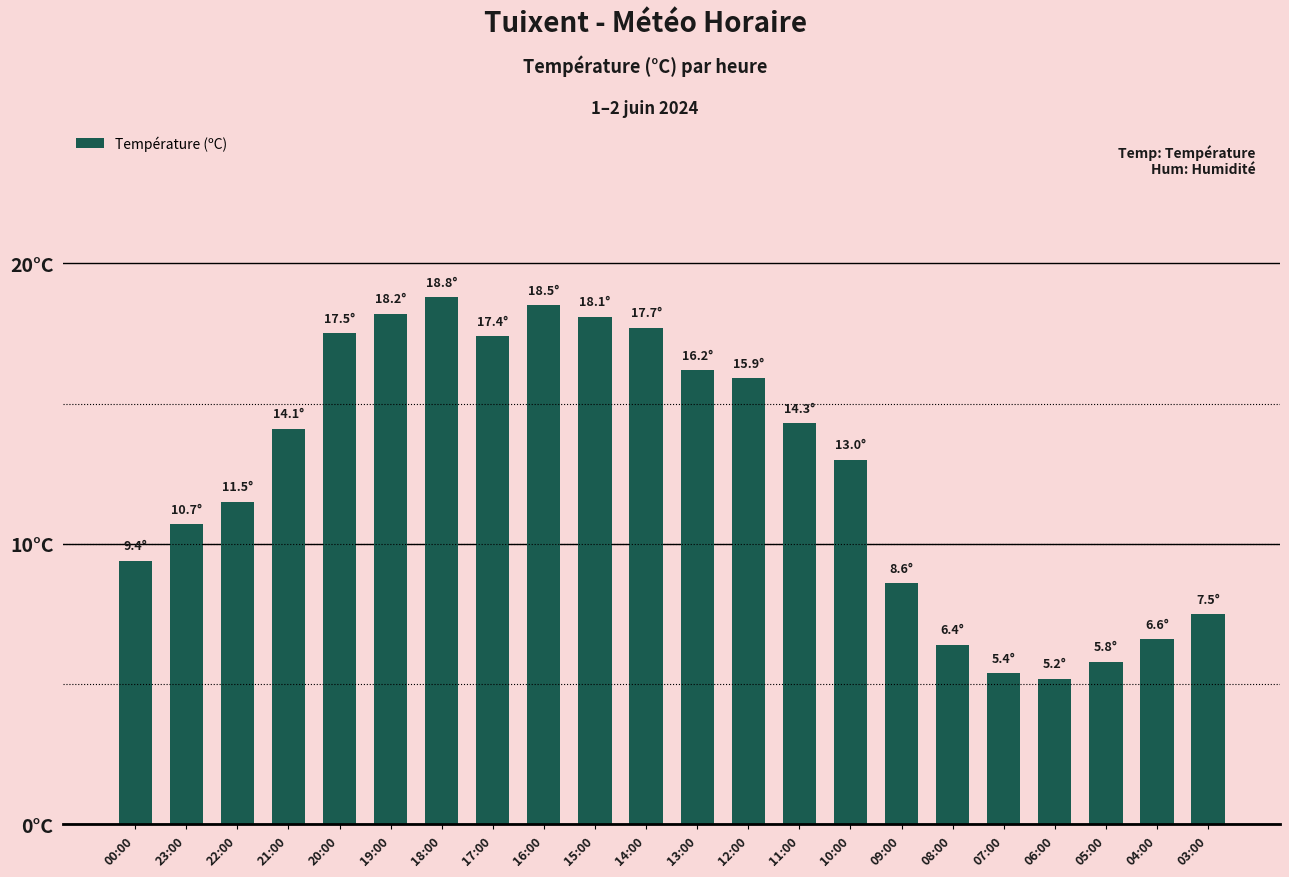

List the labels in order of value, smallest first.

06:00, 07:00, 05:00, 08:00, 04:00, 03:00, 09:00, 00:00, 23:00, 22:00, 10:00, 21:00, 11:00, 12:00, 13:00, 17:00, 20:00, 14:00, 15:00, 19:00, 16:00, 18:00